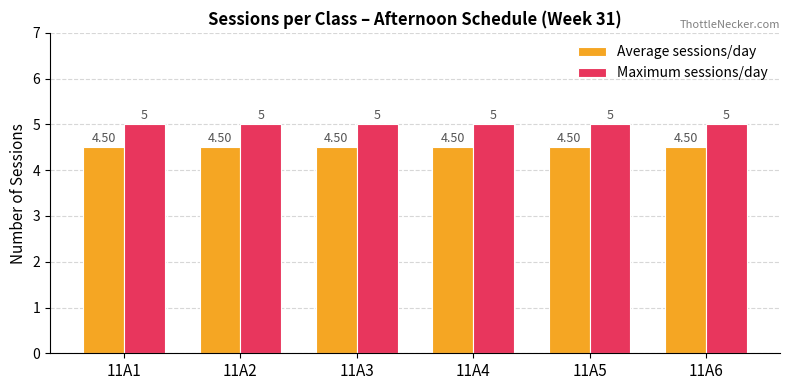

Rank the series at 11A2 from highest to lowest value.

Maximum sessions/day, Average sessions/day